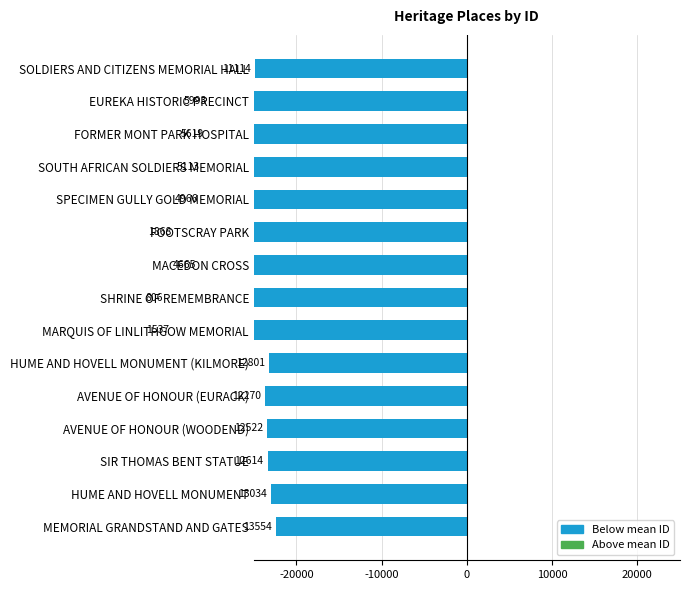

What is the change in value from HUME AND HOVELL MONUMENT to FOOTSCRAY PARK?

-1.1